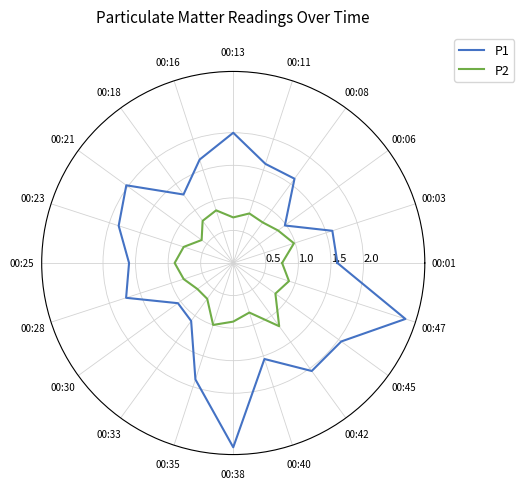

Is it true that P1 equals 2.8 at 00:47?

True